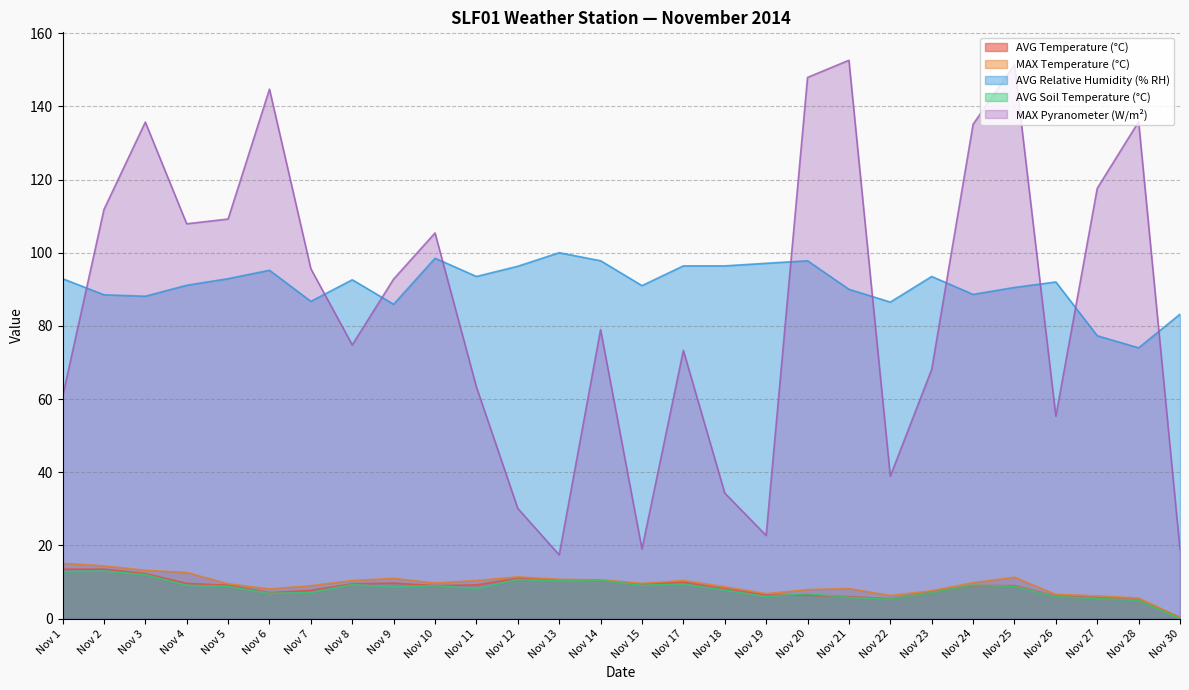

What is the sum of all AVG Temperature (°C) values?

236.3